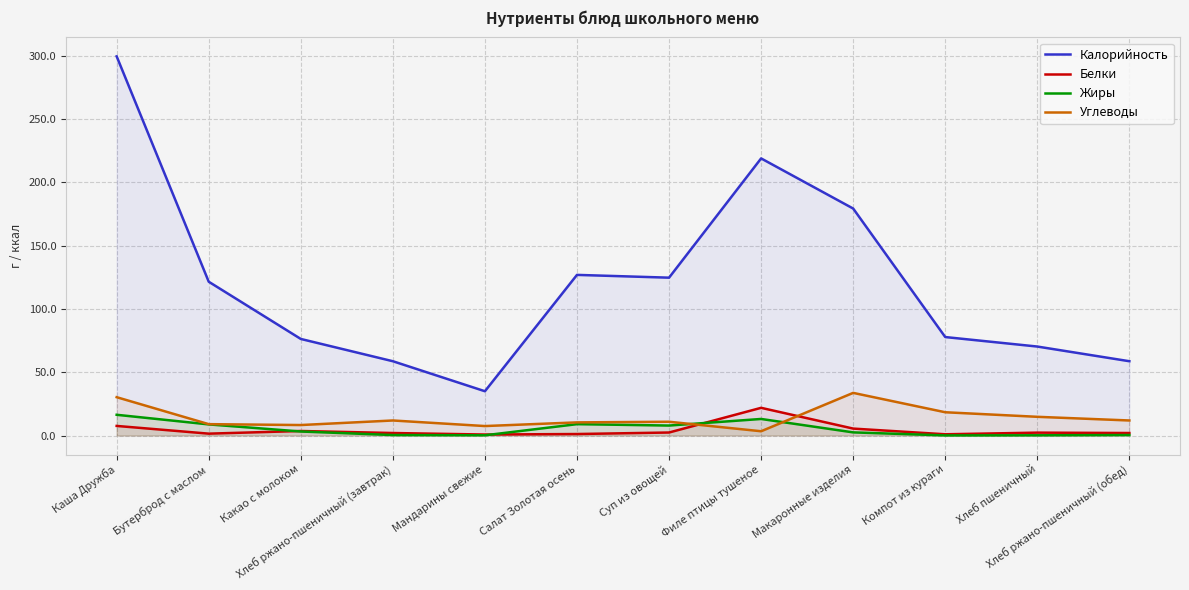

What is the total value across all series at Филе птицы тушеное?

257.3